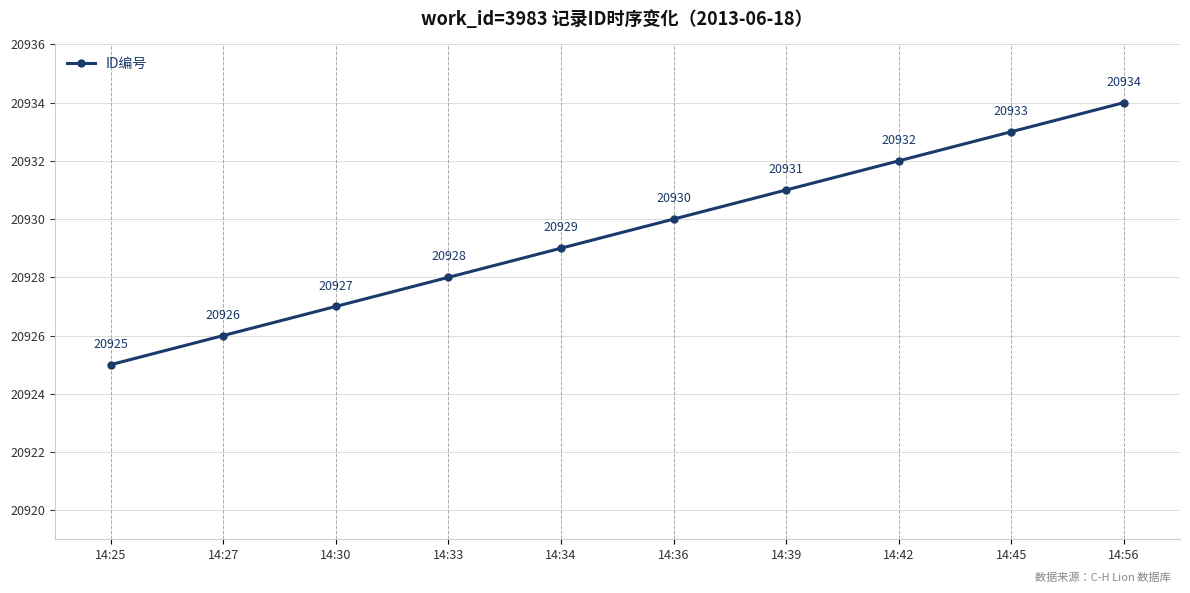

What is the difference between the values at 14:27 and 14:56?

8